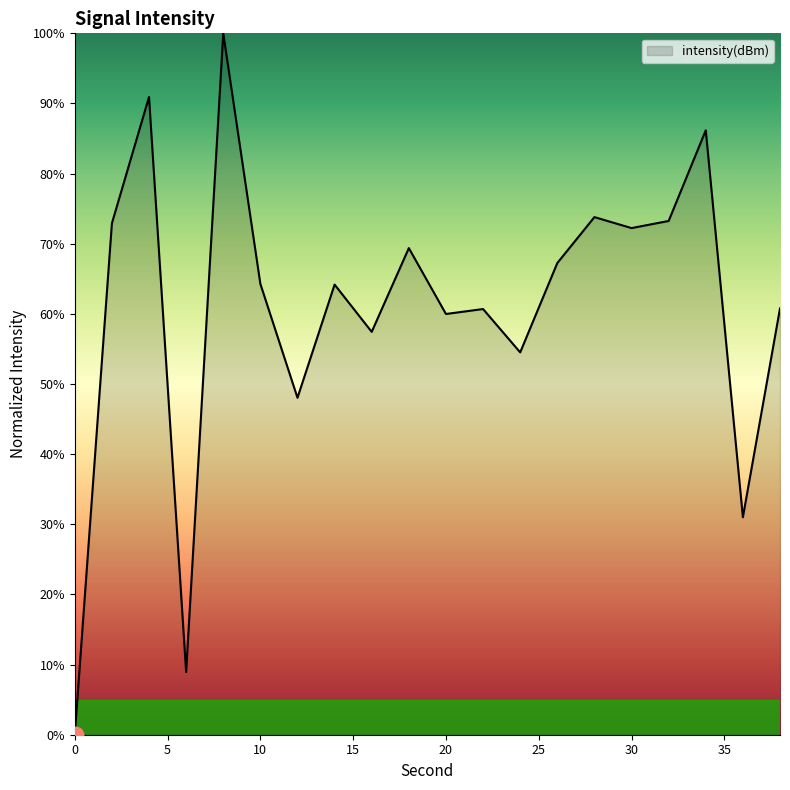

What is the difference between the maximum and minimum values?

100.0